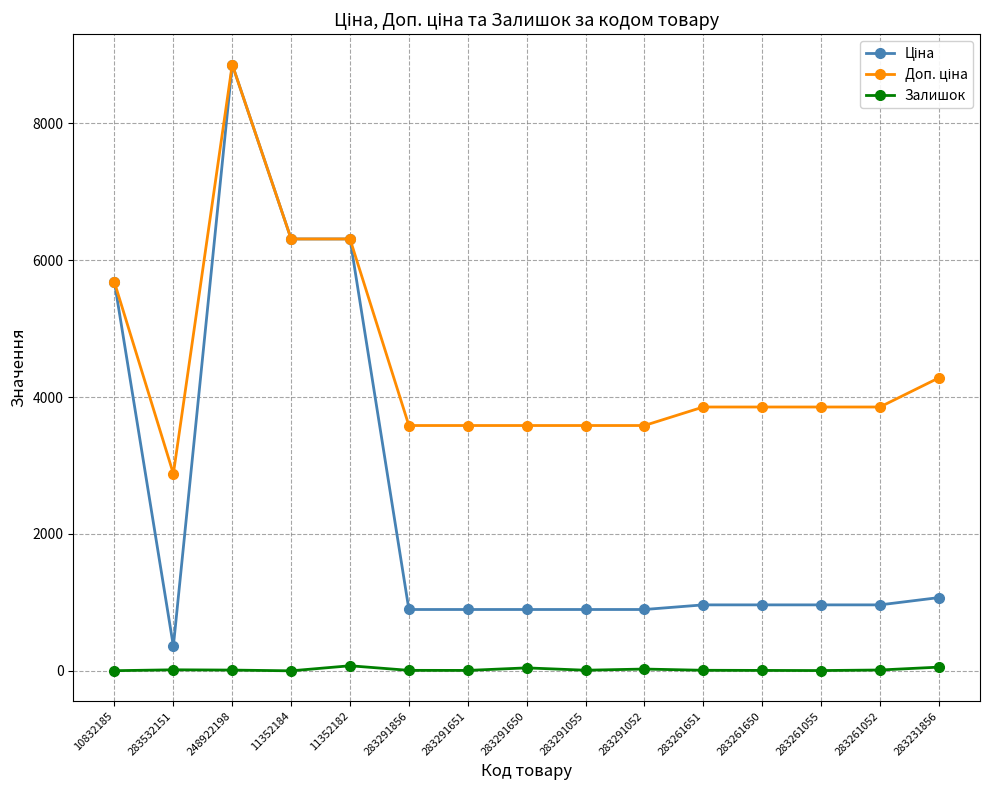

True or false: Залишок has a value of 26.0 at 283291052.

True